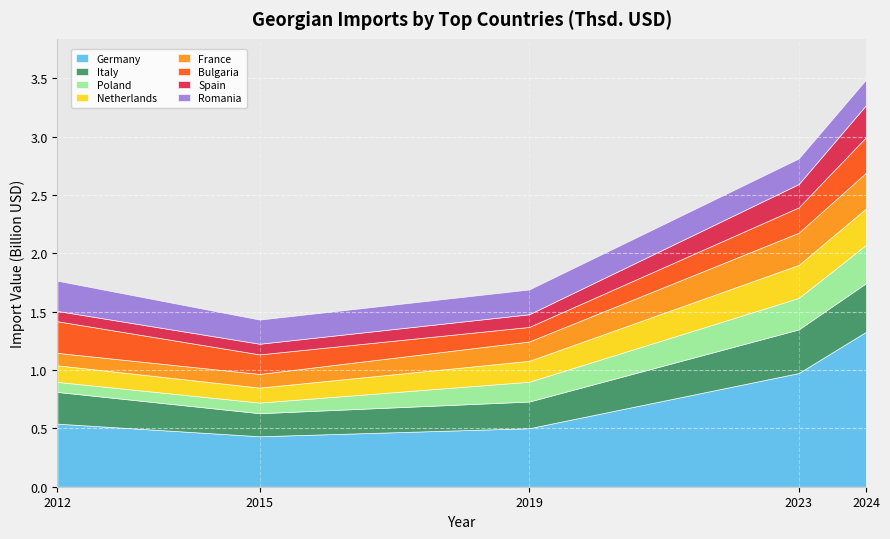

What are all the series names shown in the legend?

Germany, Italy, Poland, Netherlands, France, Bulgaria, Spain, Romania